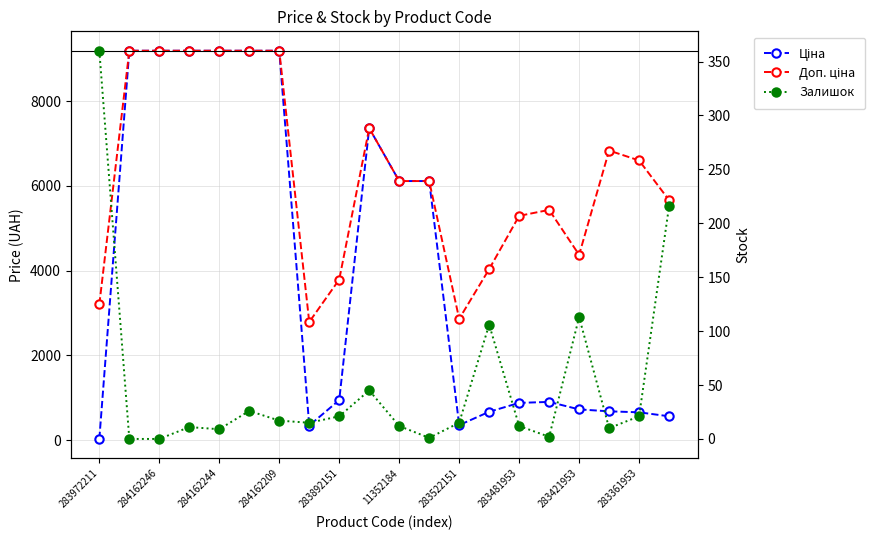

Which series has the largest range (max minus min)?

Ціна